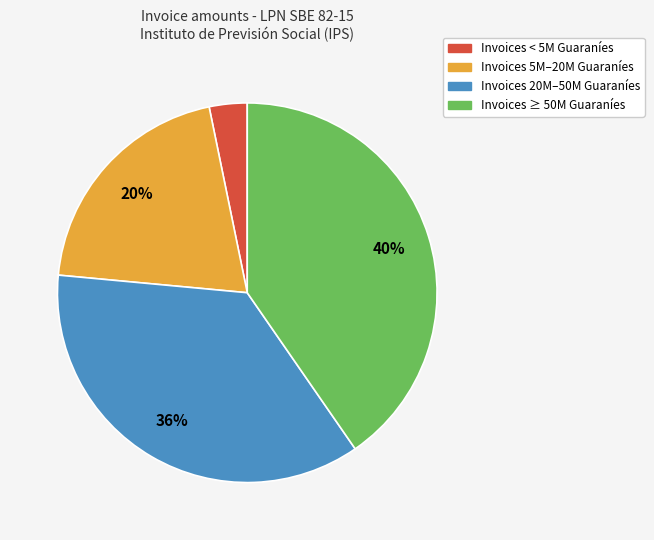

What is the ratio of the value at Invoices 5M–20M Guaraníes to the value at Invoices ≥ 50M Guaraníes?

0.5